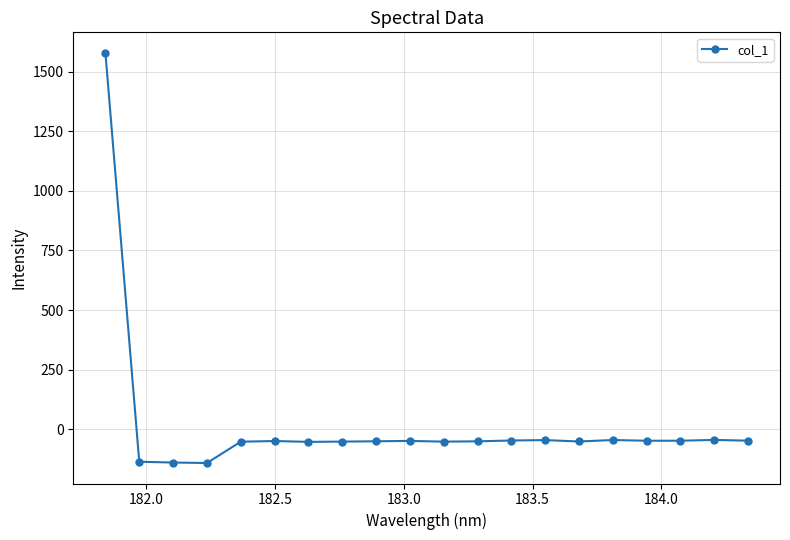

What is the greatest value displayed?

1579.6